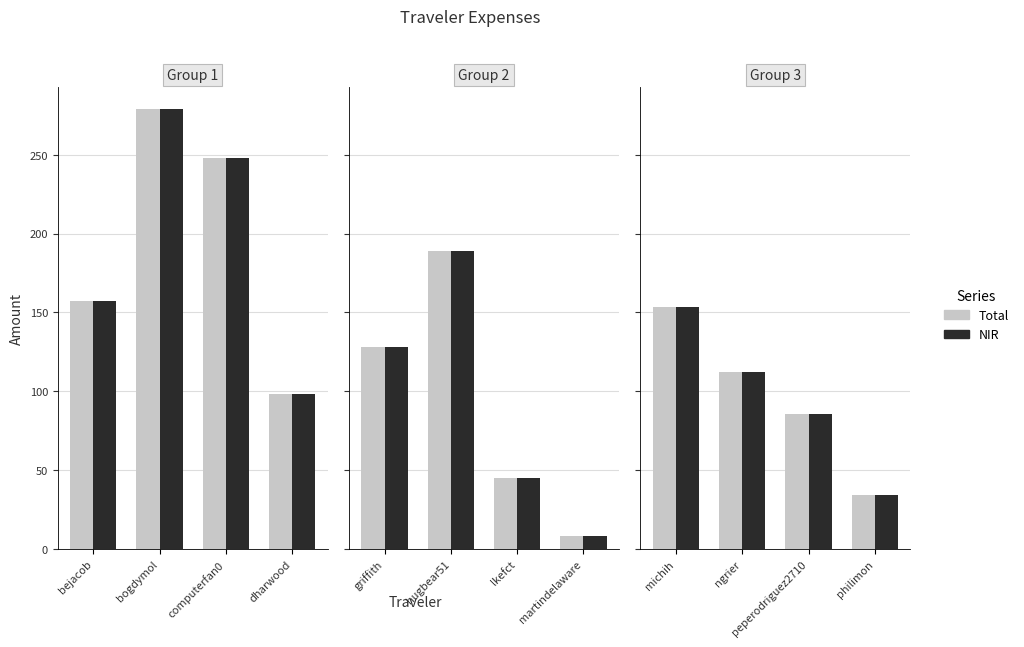

How many bars are there in each group?

2